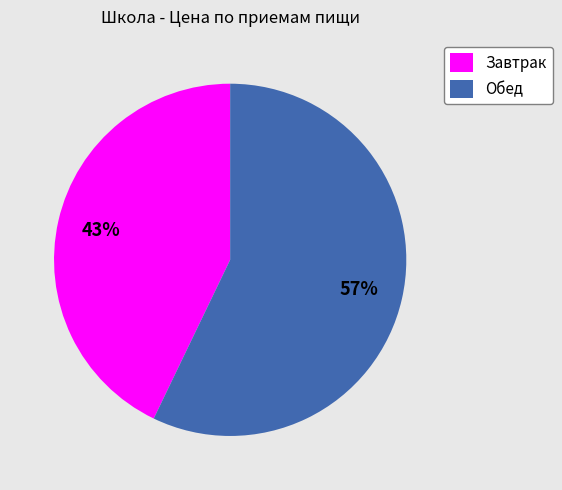

True or false: Завтрак accounts for 58% of the total.

False